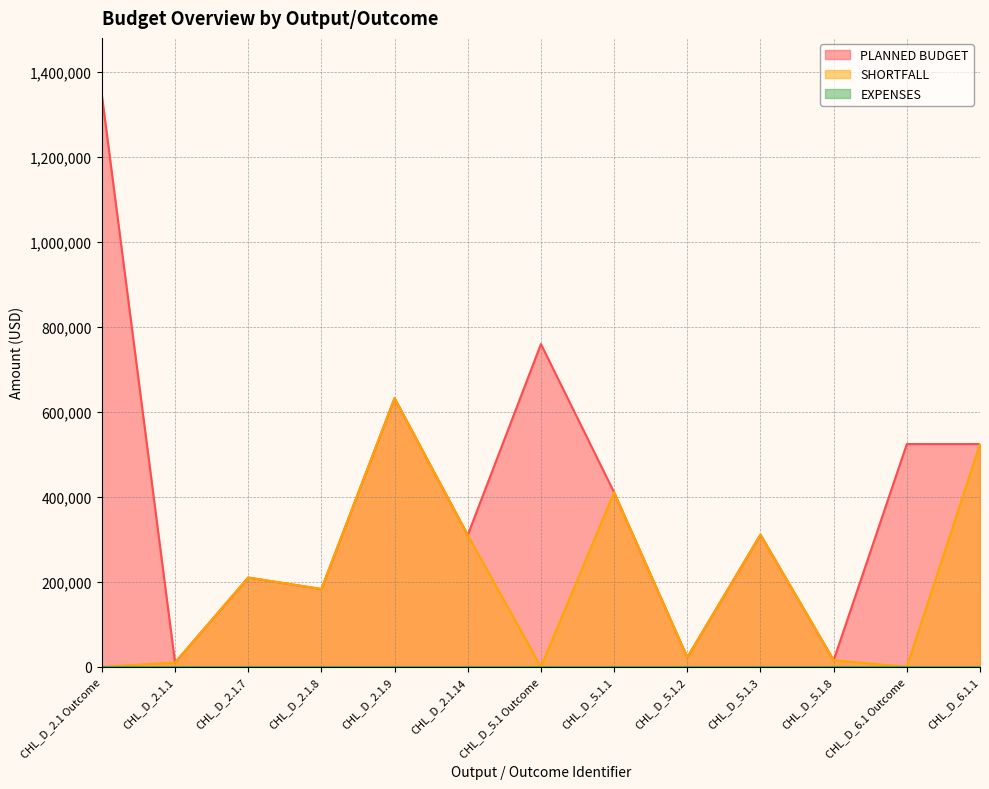

What is the label of the 9th point from the right?

CHL_D_2.1.9